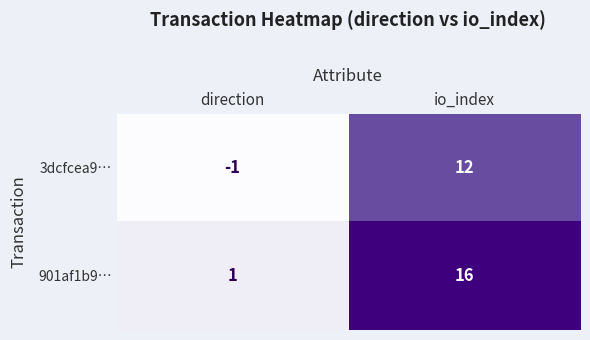

Rank the series by their average value, from highest to lowest.

901af1b9…, 3dcfcea9…